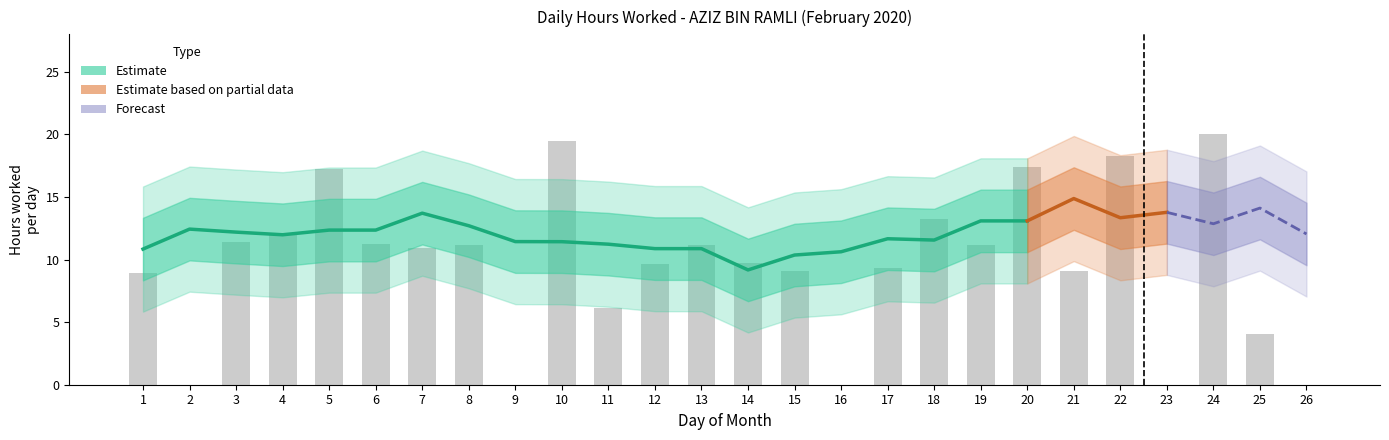

Reading left to right, what are all the values shown in this chart?

9.0	0.0	11.4	12.2	17.2	11.2	10.9	11.2	0.0	19.5	6.1	9.6	11.2	9.7	9.1	0.0	9.3	13.3	11.2	17.4	9.1	18.3	0.0	20.0	4.1	0.0